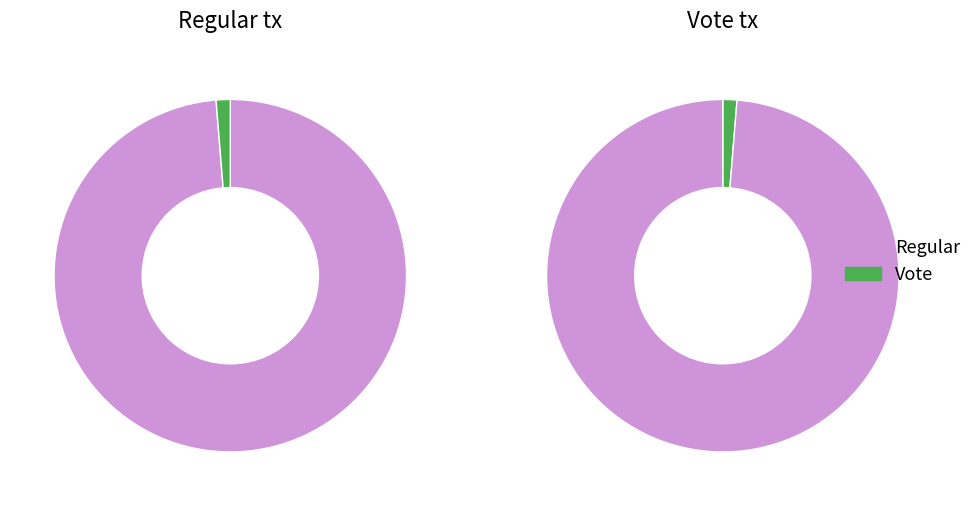

What percentage is NOT represented by Regular?

1.3%